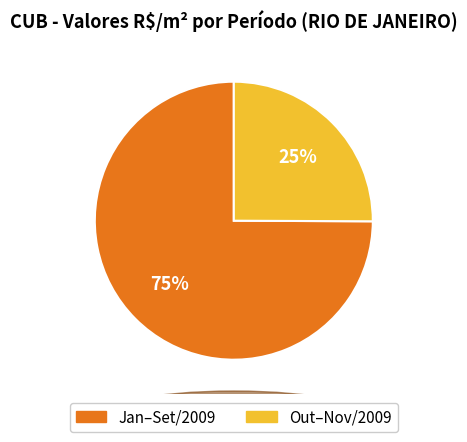

To the nearest percent, what is the average slice percentage?

50%